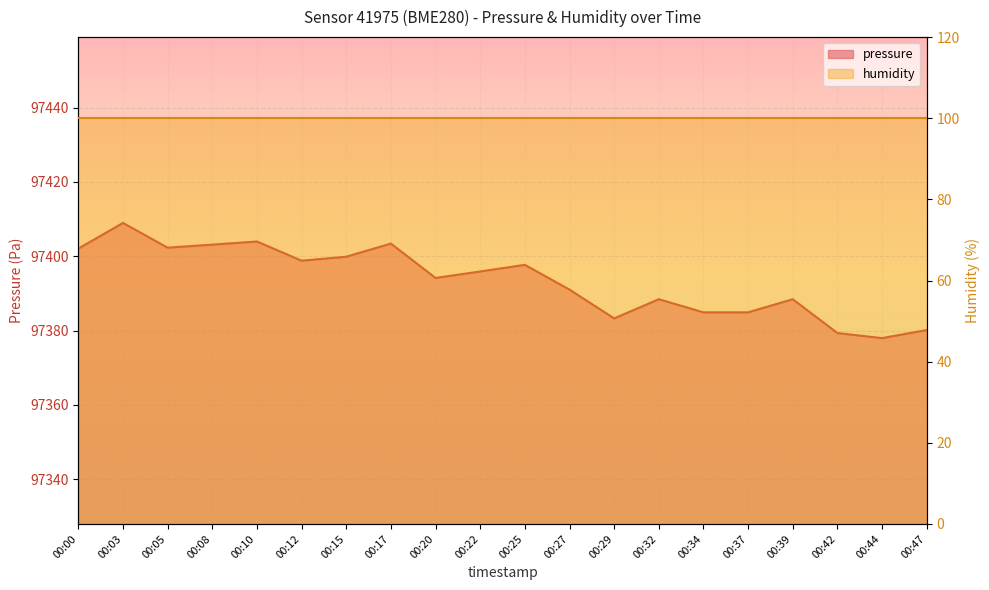

Is it true that the value at 00:27 is 31890.8?

False